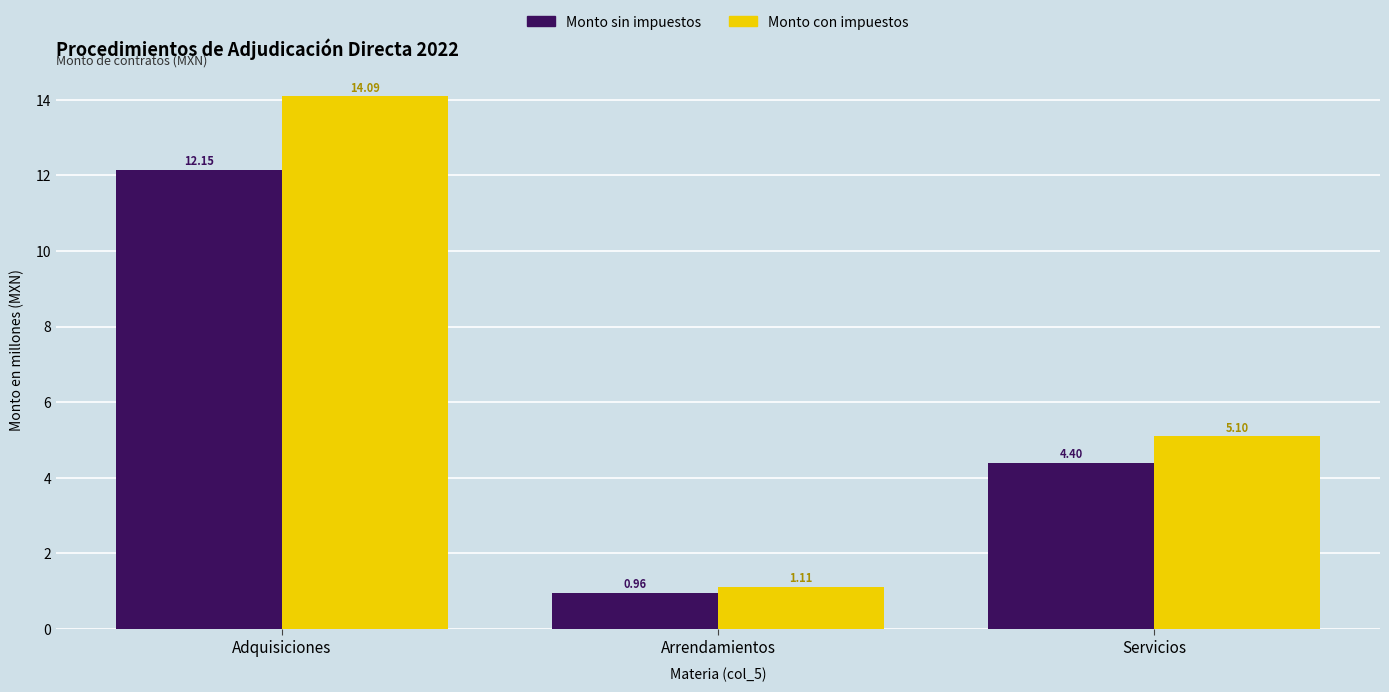

How many bars are there in total?

6